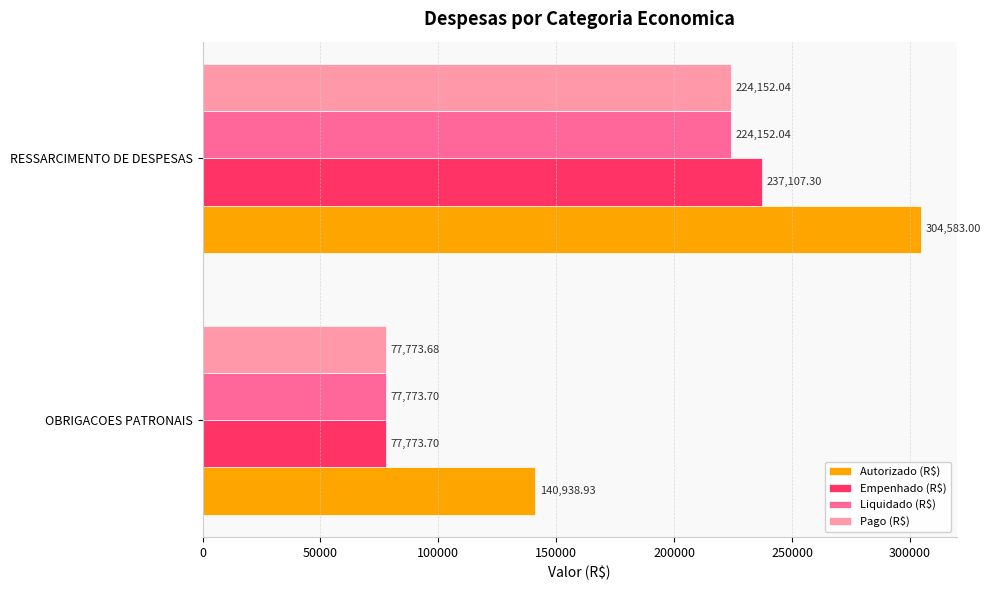

What are all the series names shown in the legend?

Autorizado (R$), Empenhado (R$), Liquidado (R$), Pago (R$)